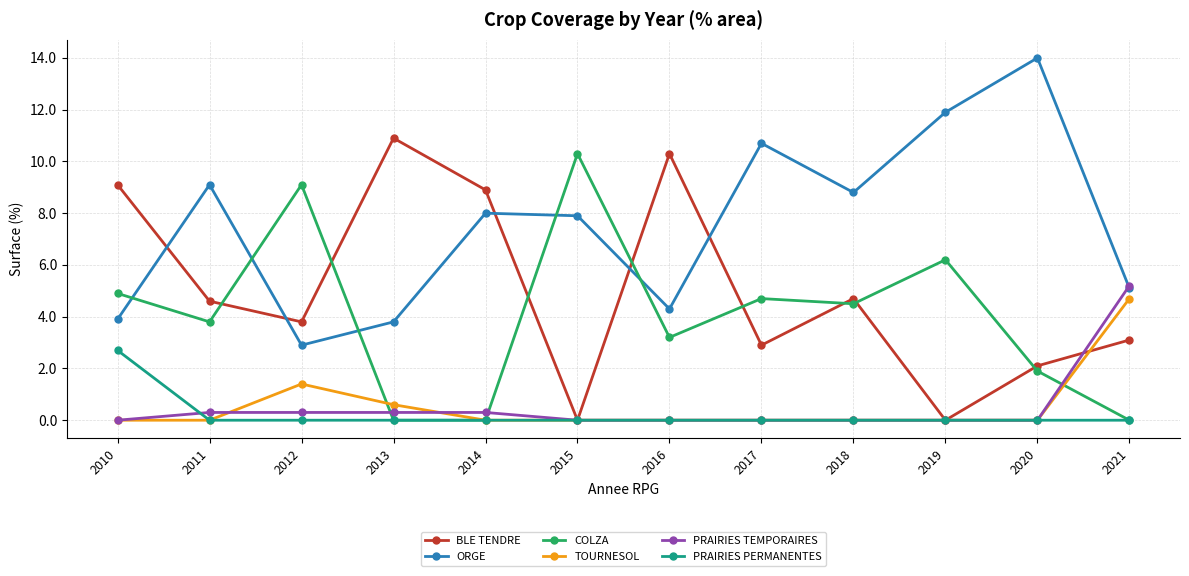

Rank the series by their maximum value, from lowest to highest.

PRAIRIES PERMANENTES, TOURNESOL, PRAIRIES TEMPORAIRES, COLZA, BLE TENDRE, ORGE